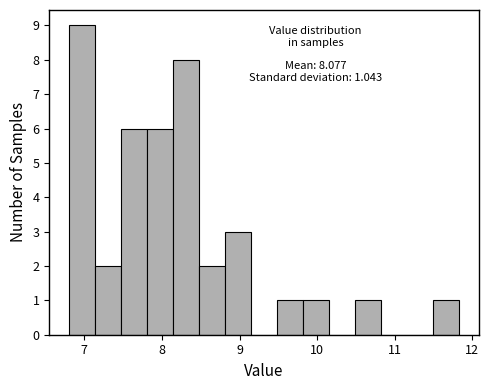

Read against the x-axis, roughly where is the centre of the tallest bar?

7.0